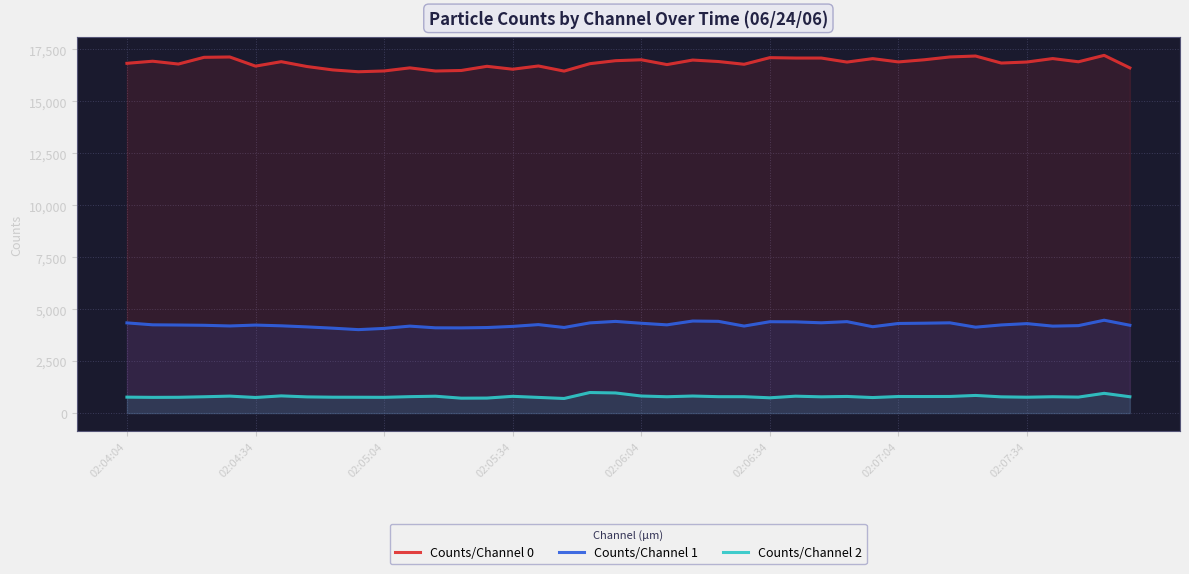

Which series has the widest spread of values?

Counts/Channel 0